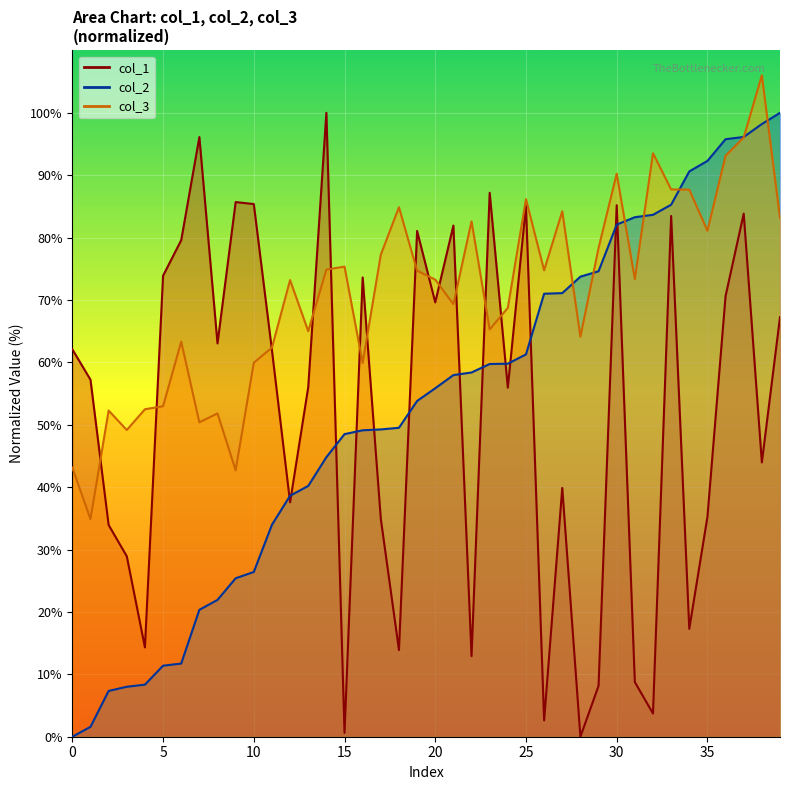

Where does the col_3 series first go above 73?

12